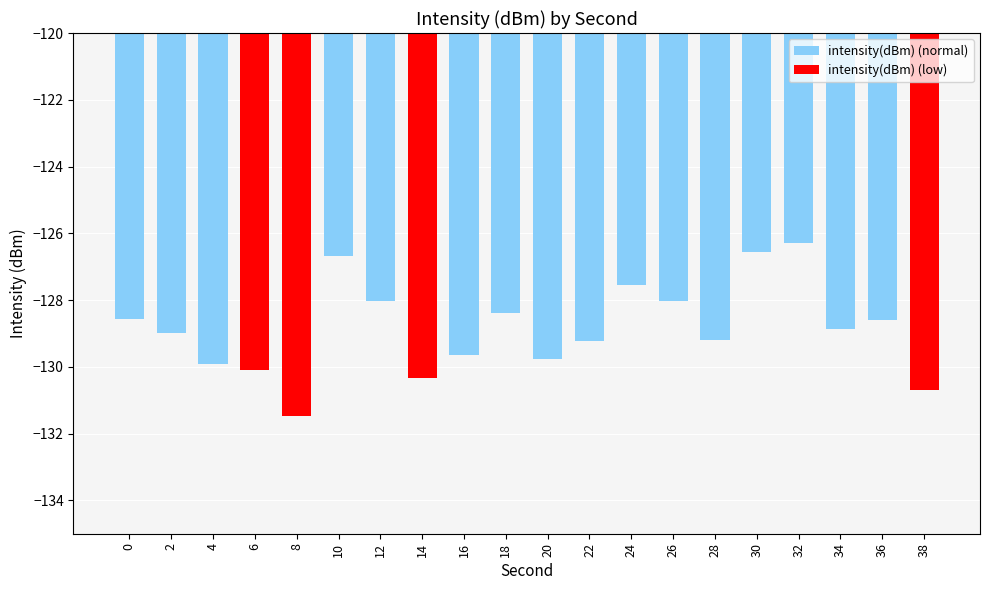

Reading left to right, what are all the values shown in this chart?

0=-128.6	2=-129.0	4=-129.9	6=-130.1	8=-131.5	10=-126.7	12=-128.0	14=-130.3	16=-129.6	18=-128.4	20=-129.8	22=-129.2	24=-127.5	26=-128.0	28=-129.2	30=-126.6	32=-126.3	34=-128.9	36=-128.6	38=-130.7